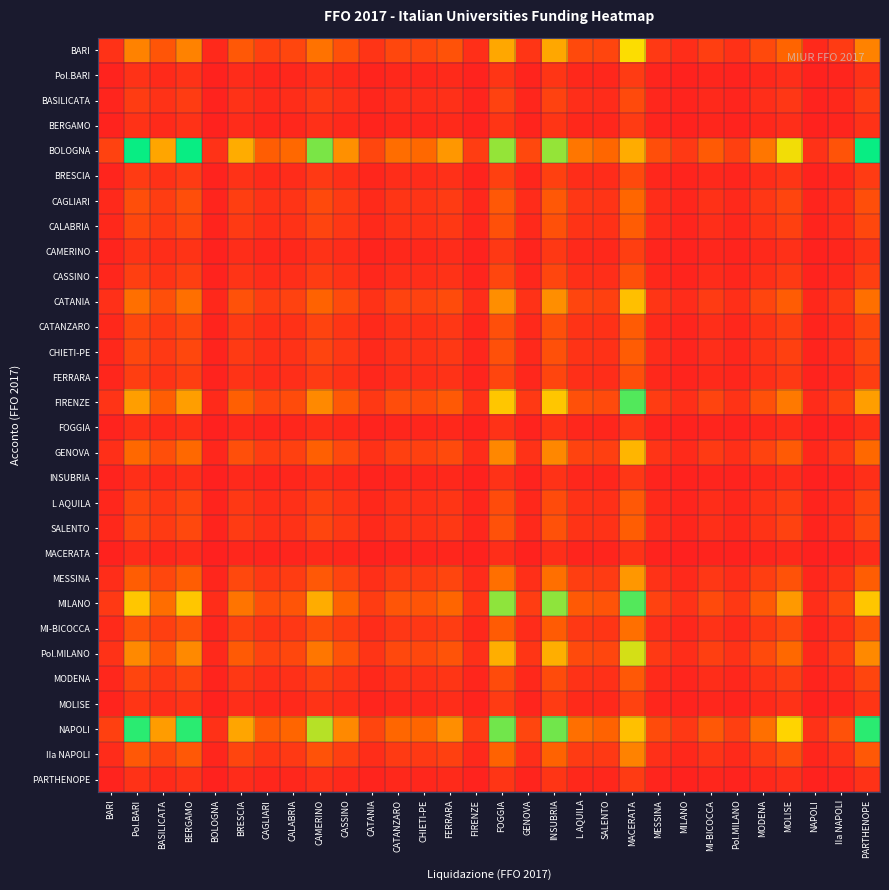

At Pol.MILANO, list the series in order from smallest to largest.

MACERATA, FOGGIA, INSUBRIA, Pol.BARI, BERGAMO, PARTHENOPE, CAMERINO, MOLISE, BRESCIA, BASILICATA, FERRARA, CASSINO, L AQUILA, MODENA, CATANZARO, CALABRIA, CHIETI-PE, SALENTO, CAGLIARI, MI-BICOCCA, IIa NAPOLI, MESSINA, GENOVA, CATANIA, BARI, Pol.MILANO, FIRENZE, MILANO, NAPOLI, BOLOGNA